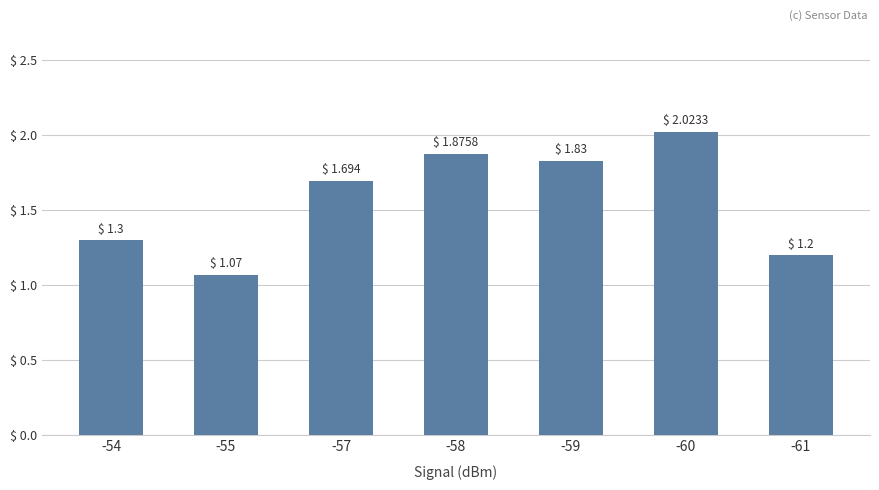

Approximately how many times larger is the value at -57 compared to -59?

0.9